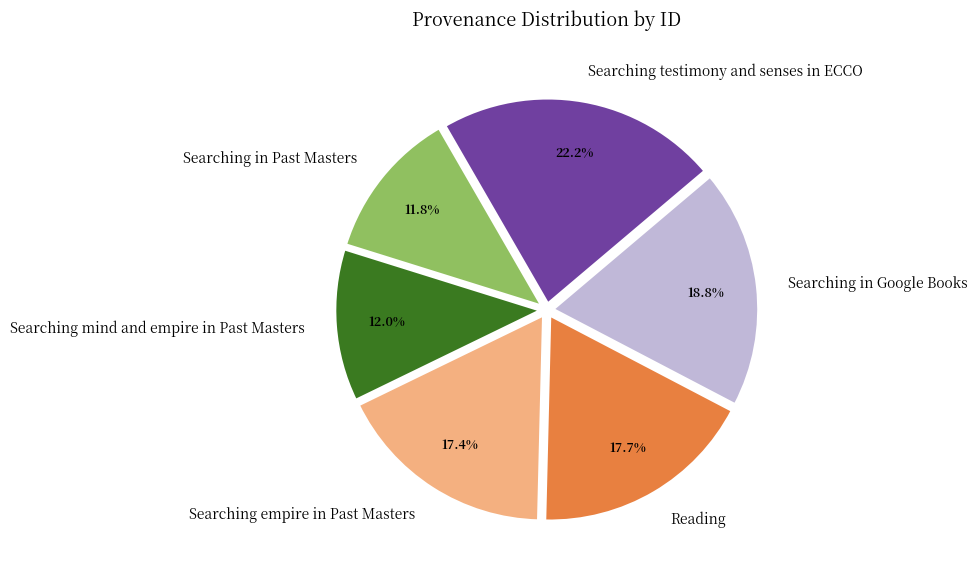

Which category has the biggest portion of the pie?

Searching testimony and senses in ECCO